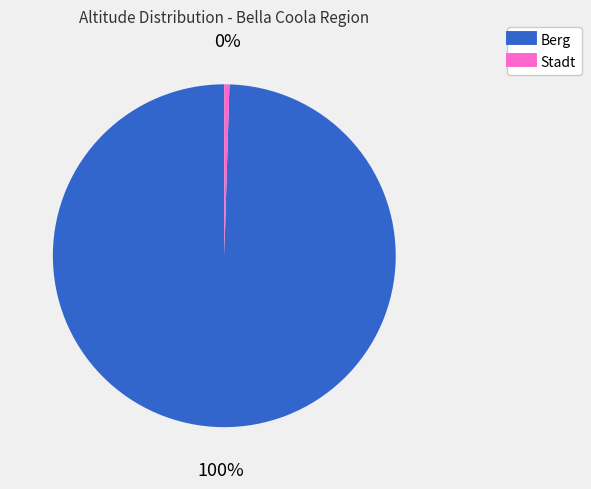

To the nearest percent, what is the average slice percentage?

50%